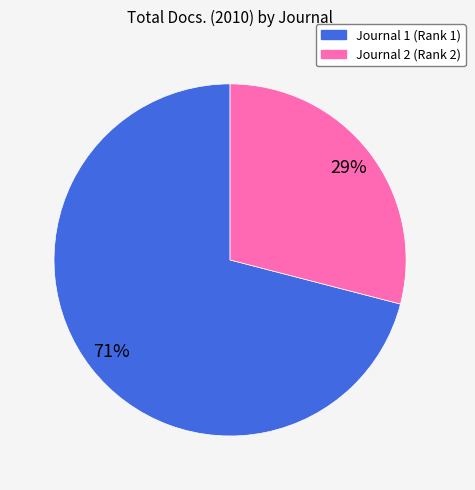

To the nearest percent, what is the difference between the largest and smallest slice percentages?

42%